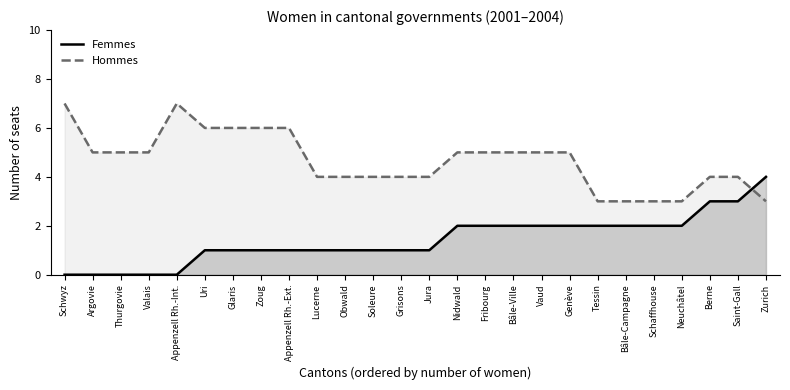

What are all the series names shown in the legend?

Femmes, Hommes